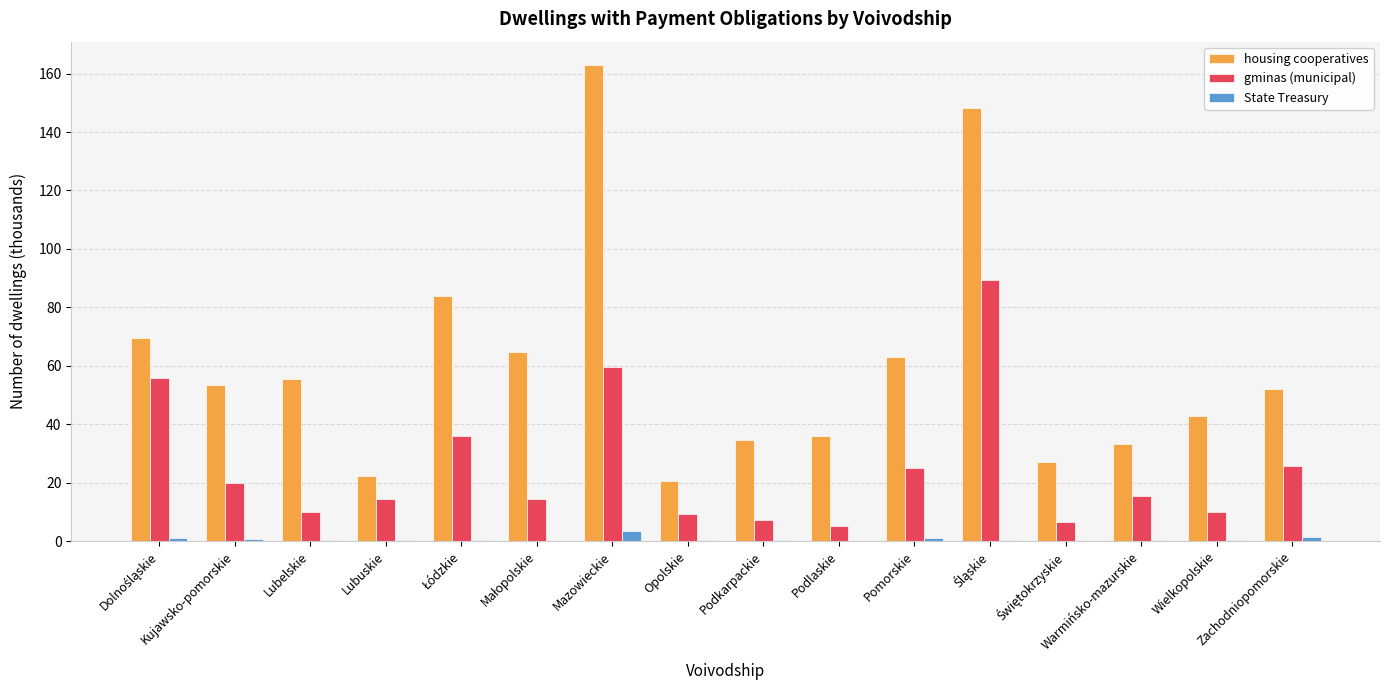

The housing cooperatives series shows 102.2 at Pomorskie. True or false?

False